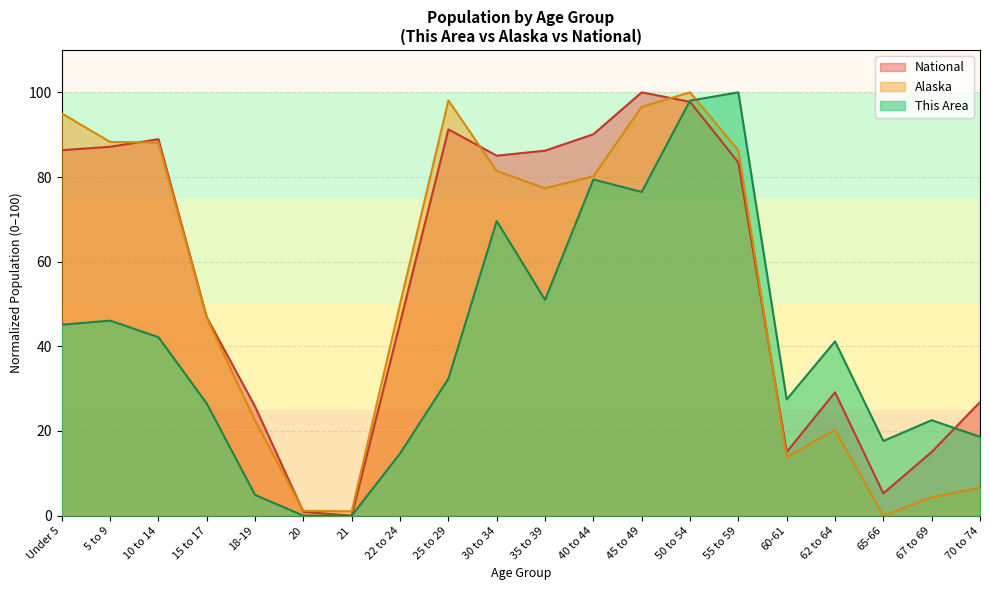

Is the value of This Area at 65-66 greater than the value of National at 40 to 44?

No